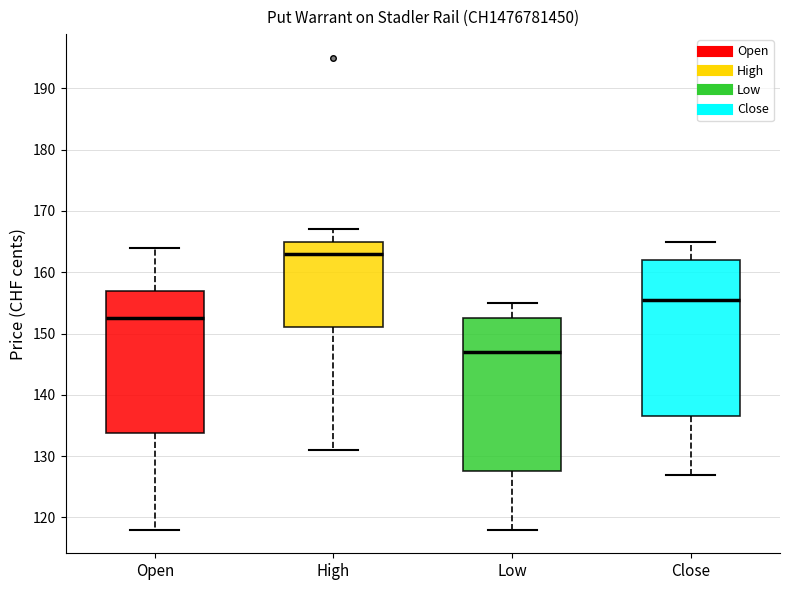

Reading left to right, read every box against the y-axis: the position of its median line, the range the box covers, and the ends of its whiskers. The values are not printed on the chart, so give them approximately, as read against the axis.

Open: median 153, box 134 to 157, whiskers 118 to 164
High: median 163, box 151 to 165, whiskers 131 to 167
Low: median 147, box 128 to 153, whiskers 118 to 155
Close: median 156, box 137 to 162, whiskers 127 to 165